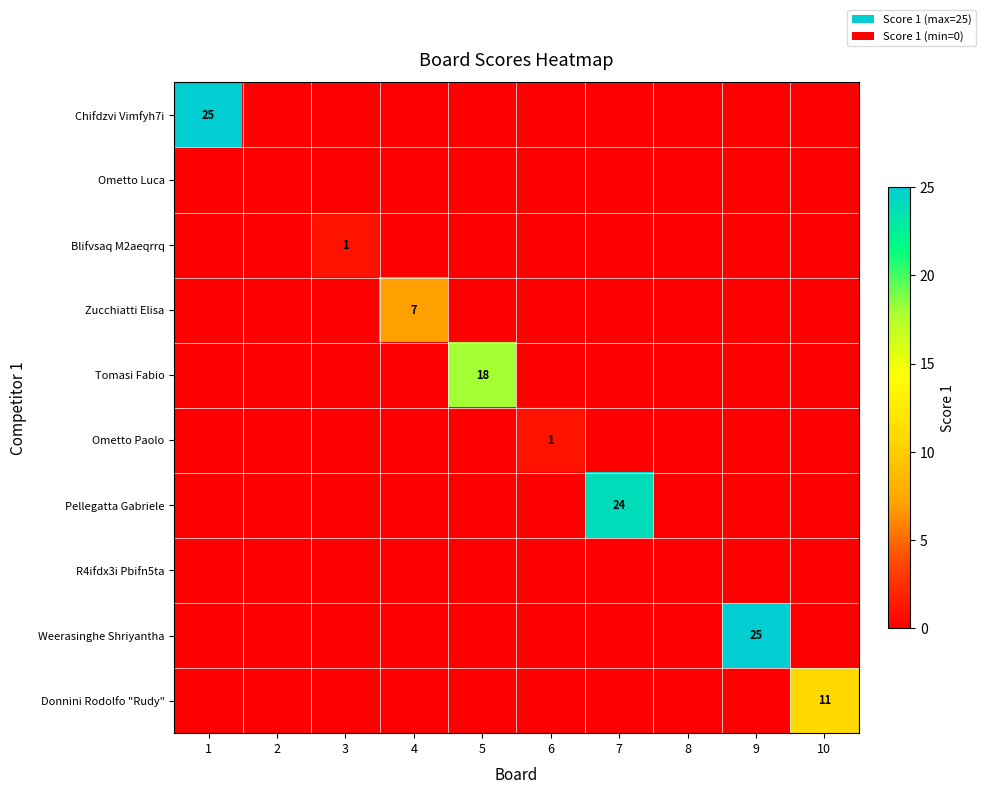

The value of Weerasinghe Shriyantha at 9 is 36. True or false?

False